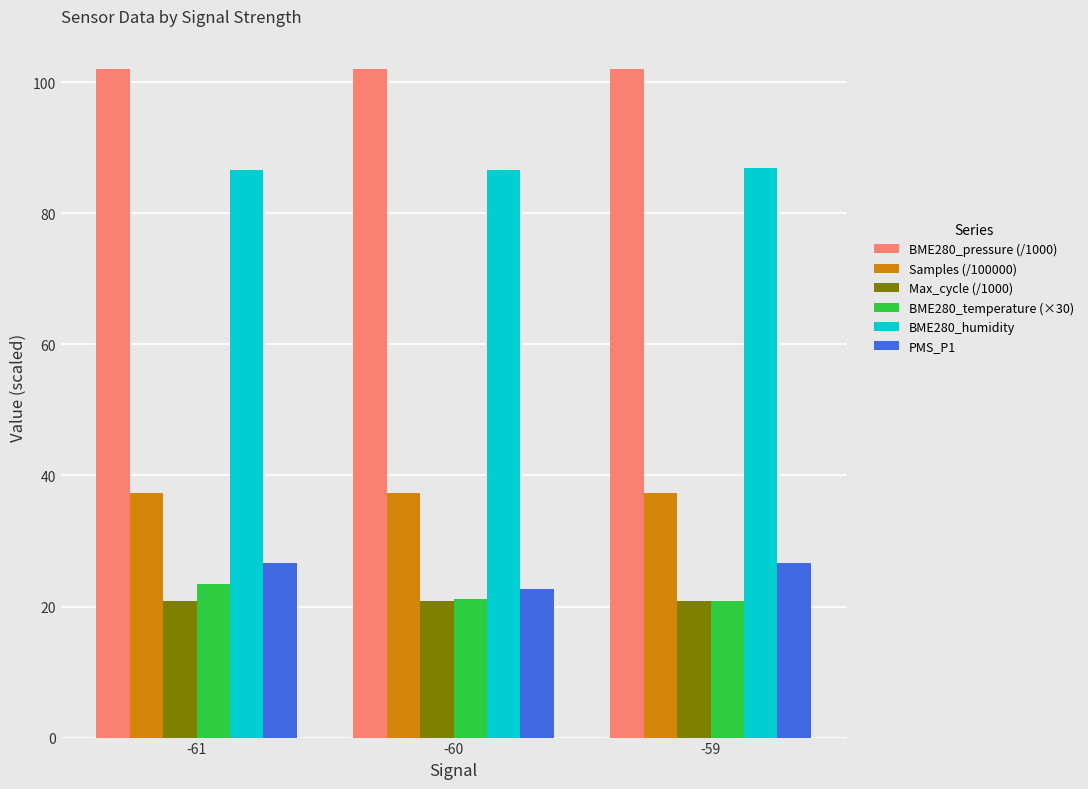

What is the sum of the PMS_P1 values at -60 and -59?

49.3